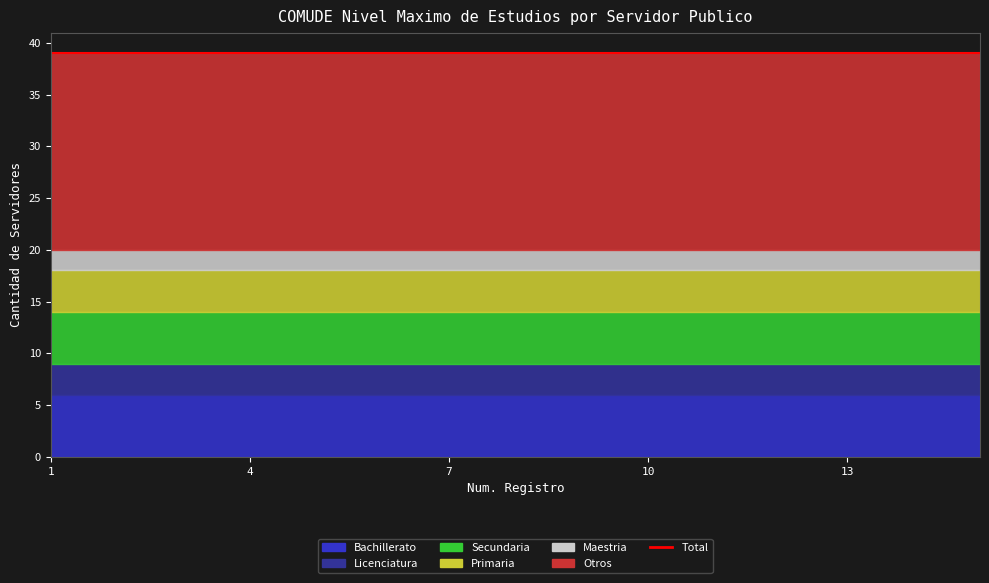

Reading left to right, list all the values displayed in this chart.

Bachillerato: 1=6	2=6	3=6	4=6	5=6	6=6	7=6	8=6	9=6	10=6	11=6	12=6	13=6	14=6	15=6
Licenciatura: 1=3	2=3	3=3	4=3	5=3	6=3	7=3	8=3	9=3	10=3	11=3	12=3	13=3	14=3	15=3
Secundaria: 1=5	2=5	3=5	4=5	5=5	6=5	7=5	8=5	9=5	10=5	11=5	12=5	13=5	14=5	15=5
Primaria: 1=4	2=4	3=4	4=4	5=4	6=4	7=4	8=4	9=4	10=4	11=4	12=4	13=4	14=4	15=4
Maestria: 1=2	2=2	3=2	4=2	5=2	6=2	7=2	8=2	9=2	10=2	11=2	12=2	13=2	14=2	15=2
Otros: 1=19	2=19	3=19	4=19	5=19	6=19	7=19	8=19	9=19	10=19	11=19	12=19	13=19	14=19	15=19